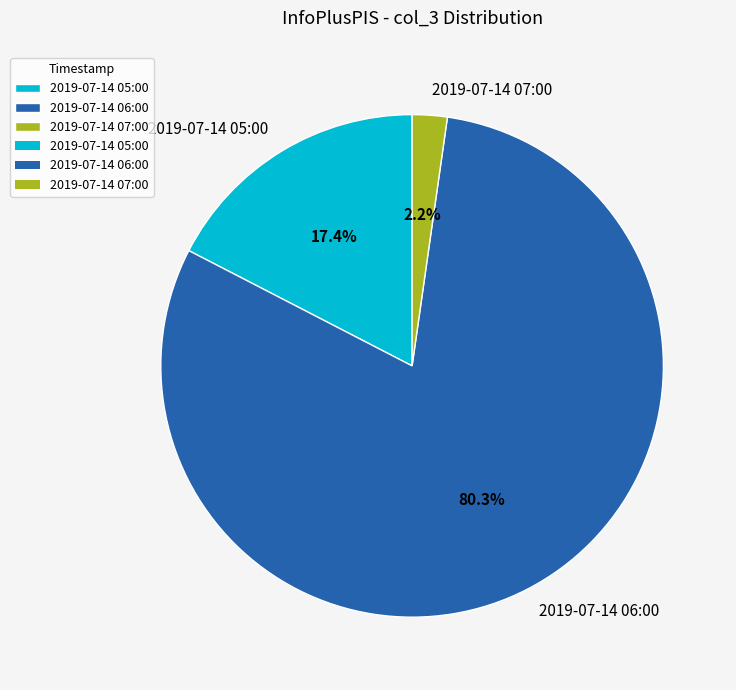

Which category has the smallest portion of the pie?

2019-07-14 07:00